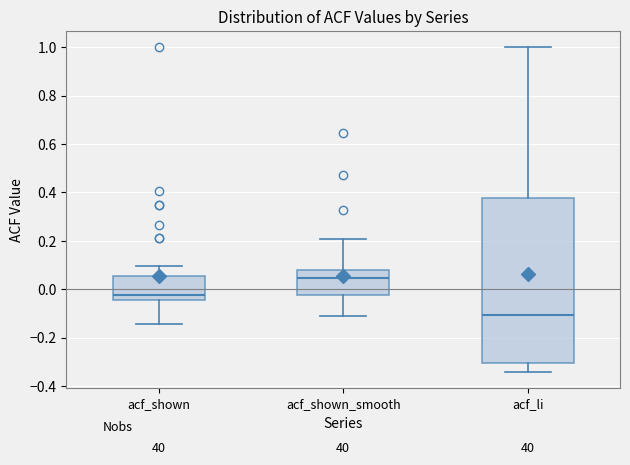

Which box is the tallest, from its lower edge to its upper edge?

acf_li